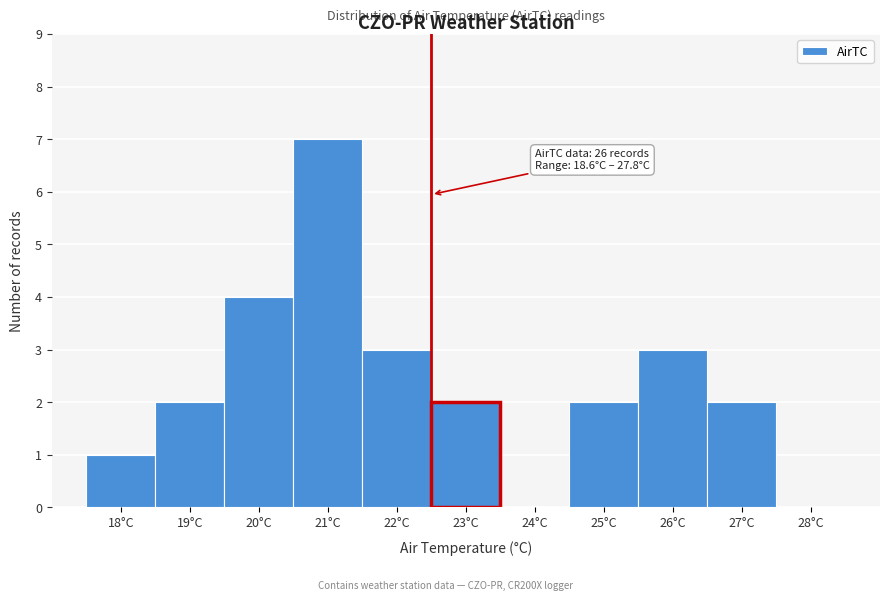

Reading left to right, transcribe all the data shown in this chart.

18°C=1	19°C=2	20°C=4	21°C=7	22°C=3	23°C=2	24°C=0	25°C=2	26°C=3	27°C=2	28°C=0